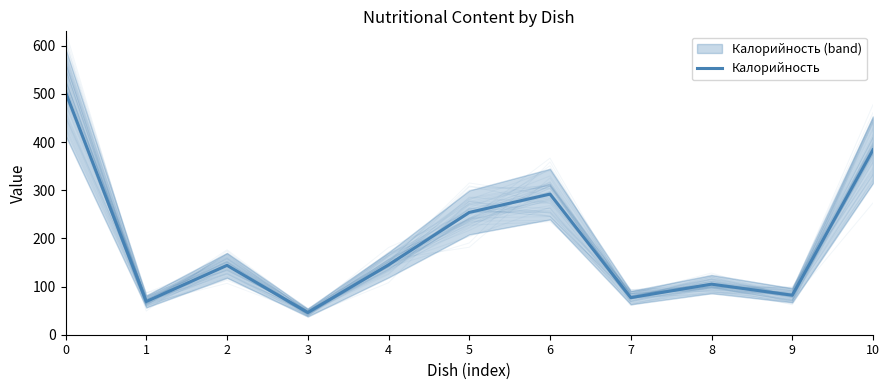

Where is the first local minimum?

1